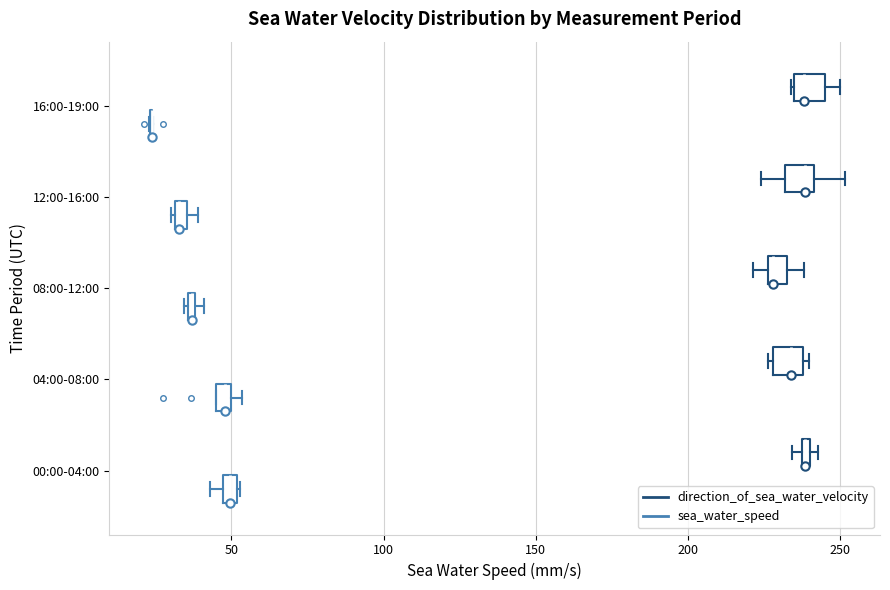

Where does the right whisker of the box for 08:00-12:00 (direction_of_sea_water_velocity) end on the x-axis? The values are not printed on the chart, so give them approximately, as read against the axis.

240